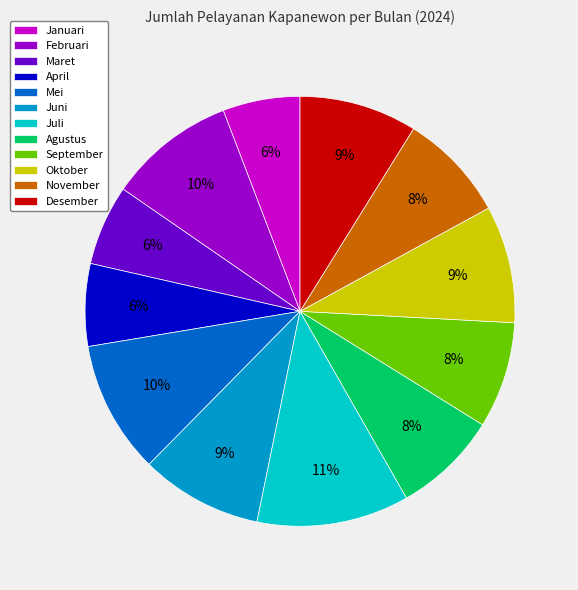

True or false: Januari accounts for 1% of the total.

False